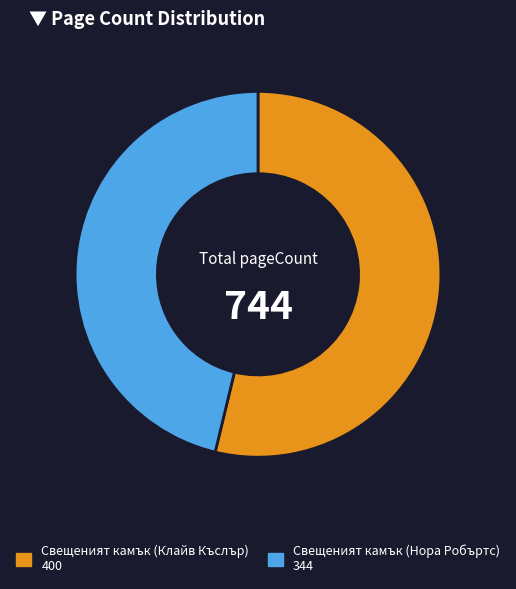

Is there a majority slice in this chart?

Yes